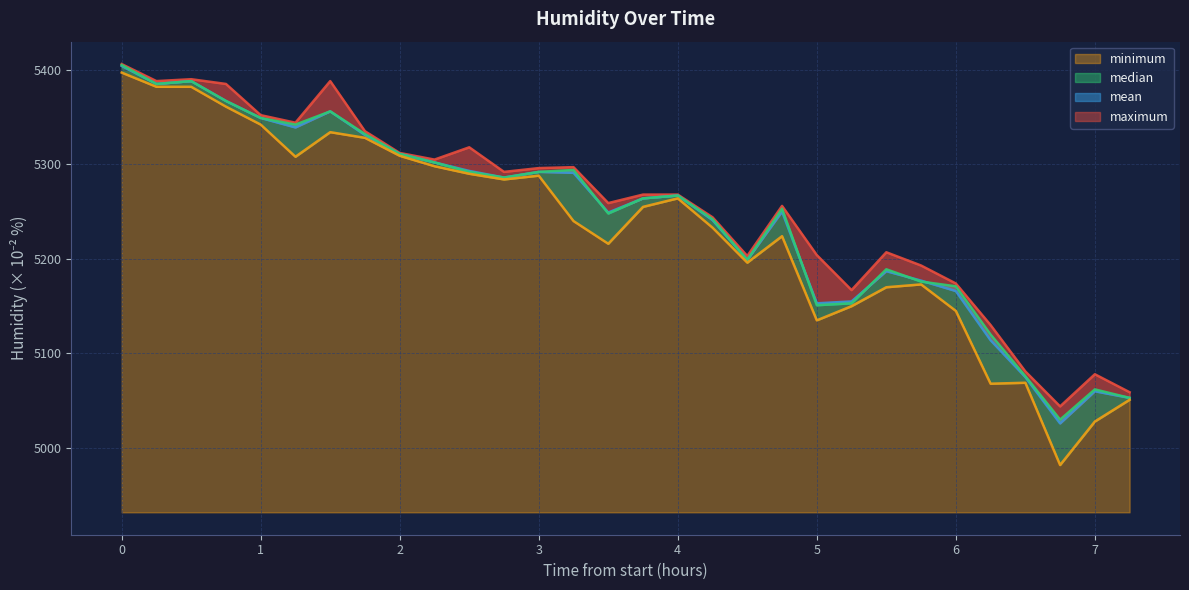

True or false: mean (line) and maximum (line) cross at least once.

False